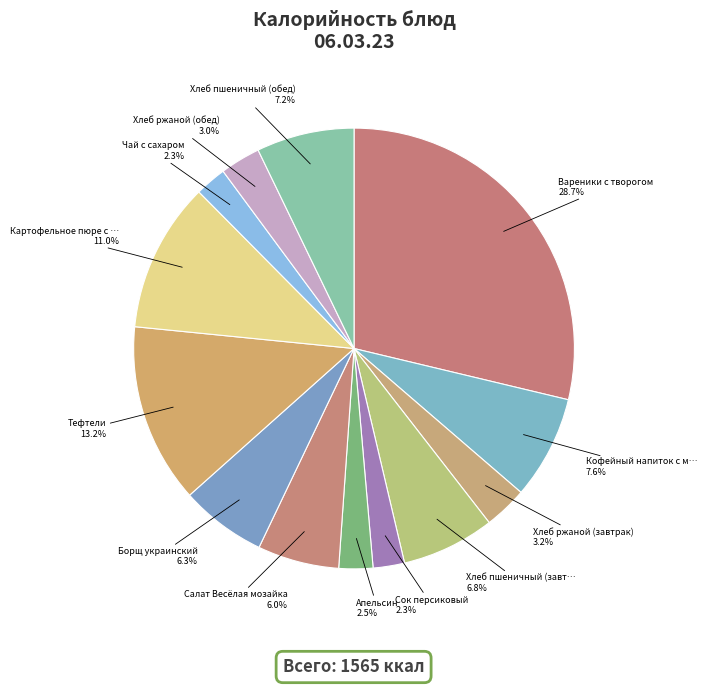

What is the smallest slice in the pie chart?

Сок персиковый